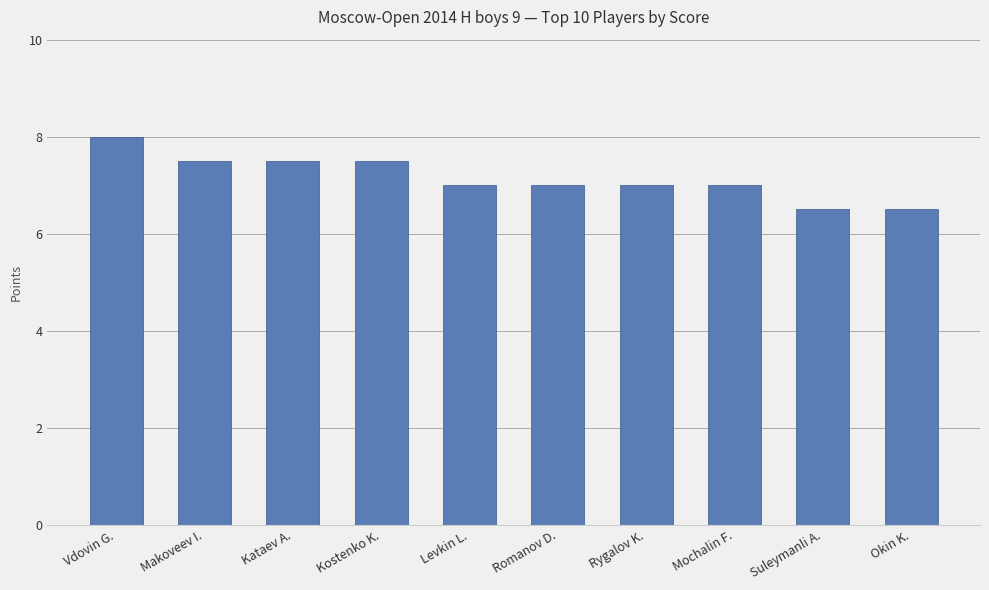

What is the sum of the values at Okin K. and Makoveev I.?

14.0